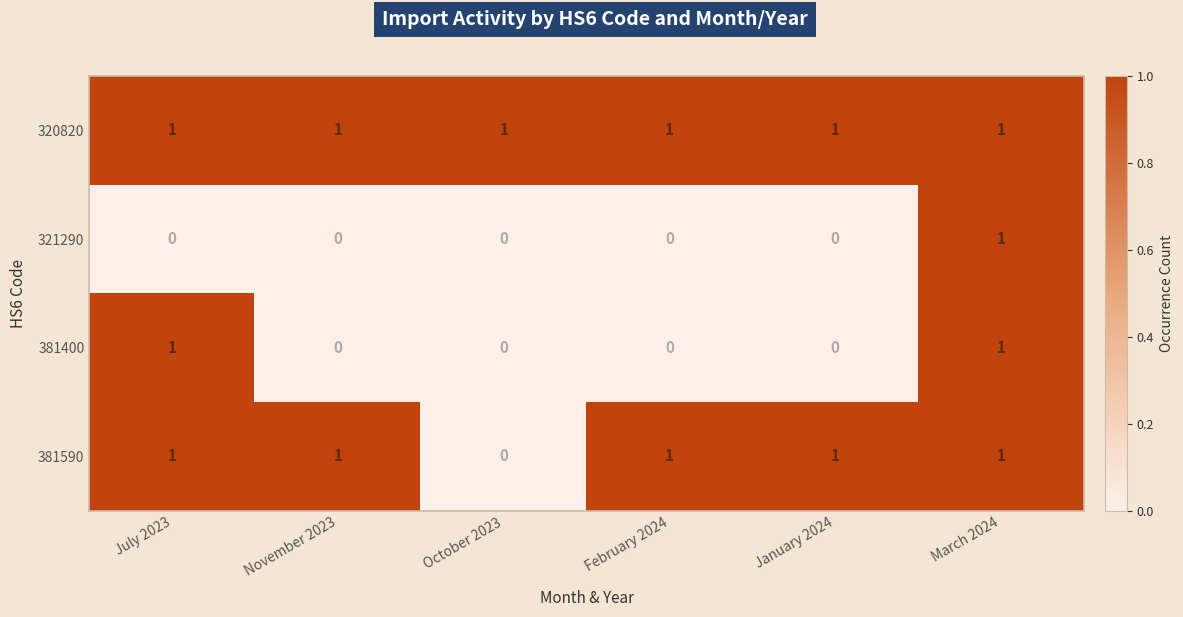

Reading right to left, extract all data points from this chart.

320820: March 2024=1	January 2024=1	February 2024=1	October 2023=1	November 2023=1	July 2023=1
321290: March 2024=1	January 2024=0	February 2024=0	October 2023=0	November 2023=0	July 2023=0
381400: March 2024=1	January 2024=0	February 2024=0	October 2023=0	November 2023=0	July 2023=1
381590: March 2024=1	January 2024=1	February 2024=1	October 2023=0	November 2023=1	July 2023=1